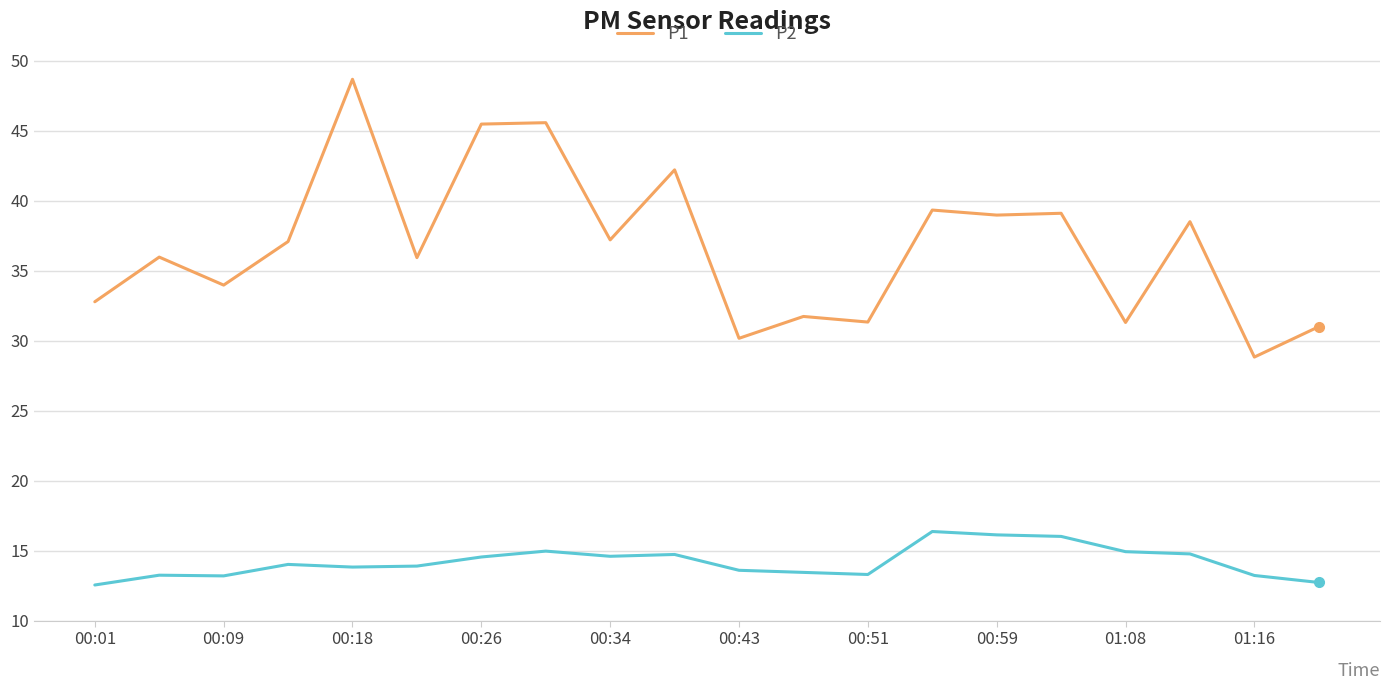

Does the chart have visible grid lines?

Yes